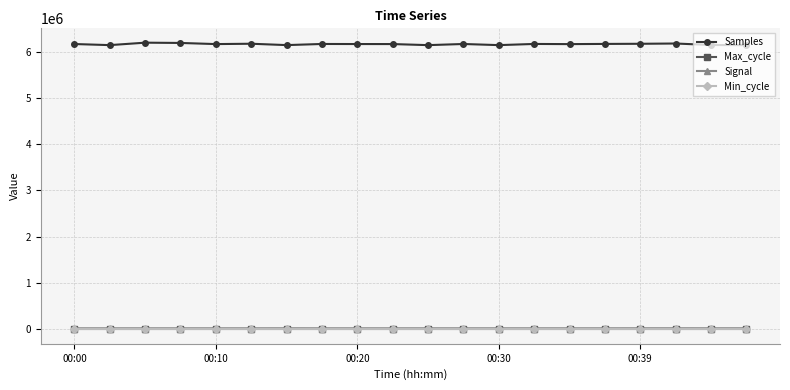

Which series has the largest total across all categories?

Samples